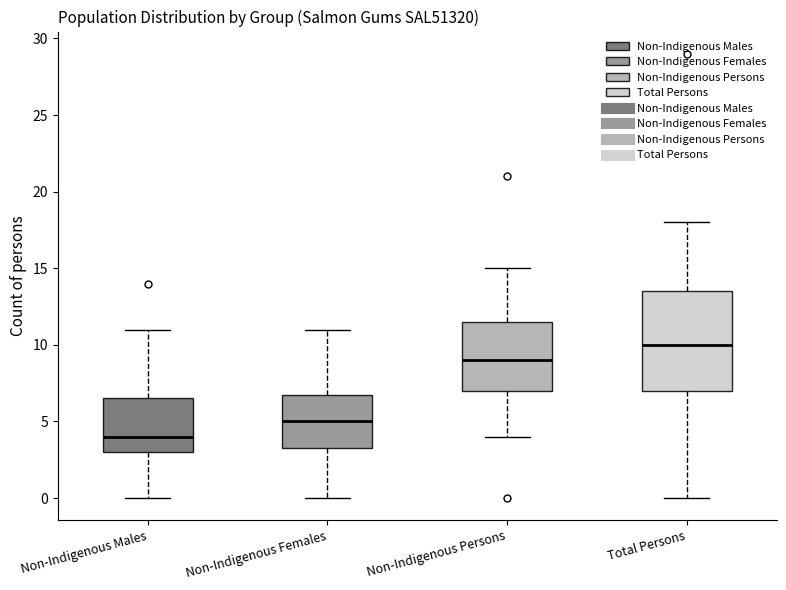

Reading left to right, transcribe this box plot: for each box, give where its median line is, the range the box spans, and where its two whiskers end, as read against the y-axis. The values are not printed on the chart, so give them approximately, as read against the axis.

Non-Indigenous Males: median 4.0, box 3.0 to 6.5, whiskers 0.0 to 11.0
Non-Indigenous Females: median 5.0, box 3.5 to 7.0, whiskers 0.0 to 11.0
Non-Indigenous Persons: median 9.0, box 7.0 to 11.5, whiskers 4.0 to 15.0
Total Persons: median 10.0, box 7.0 to 13.5, whiskers 0.0 to 18.0